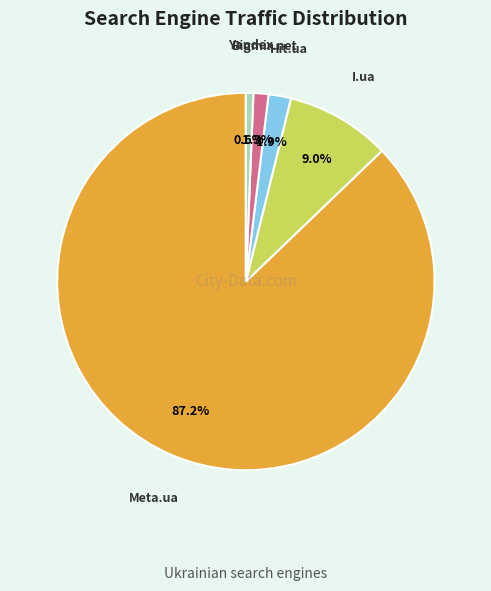

True or false: Meta.ua accounts for 98% of the total.

False